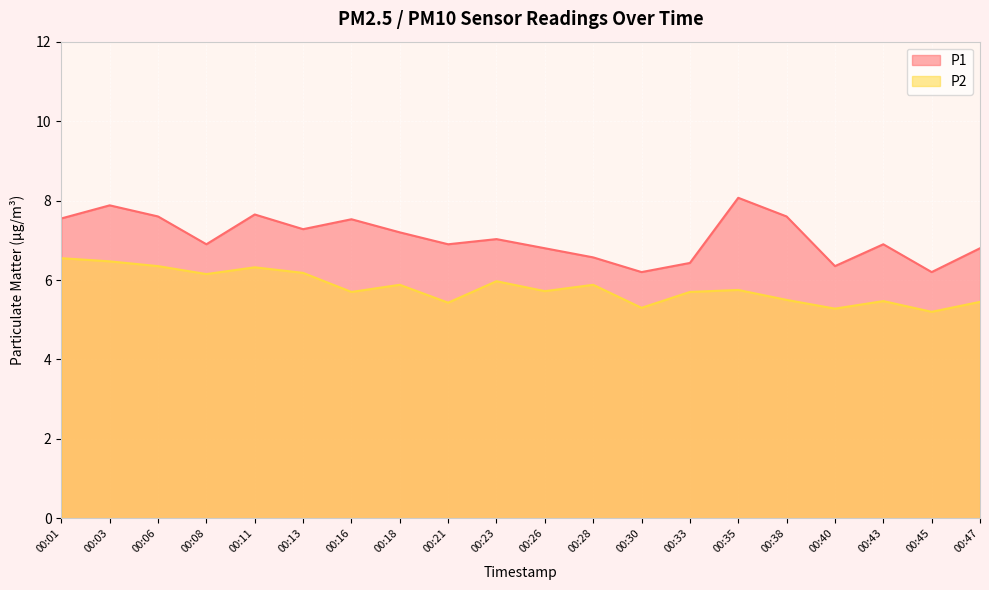

How many interior local peaks does the P1 series have?

6